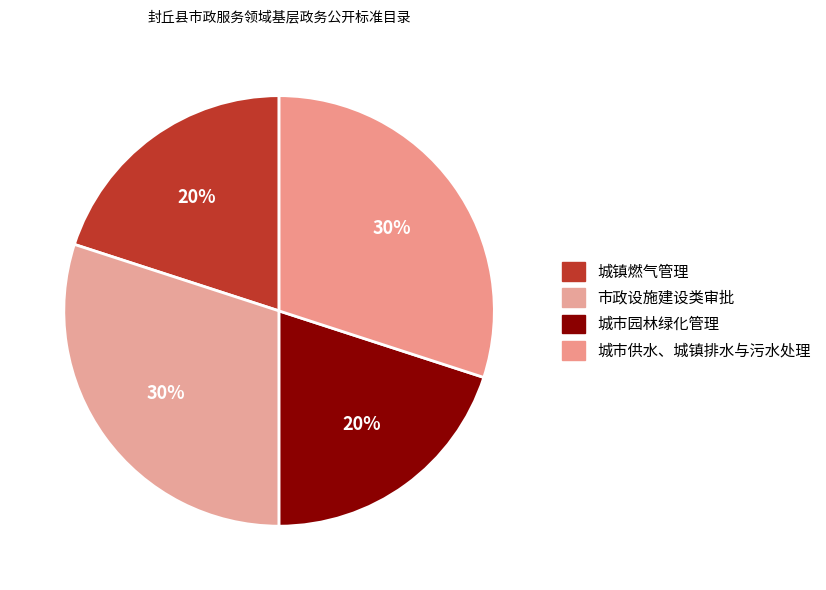

What is the ratio of the value at 市政设施建设类审批 to the value at 城市供水、城镇排水与污水处理?

1.0